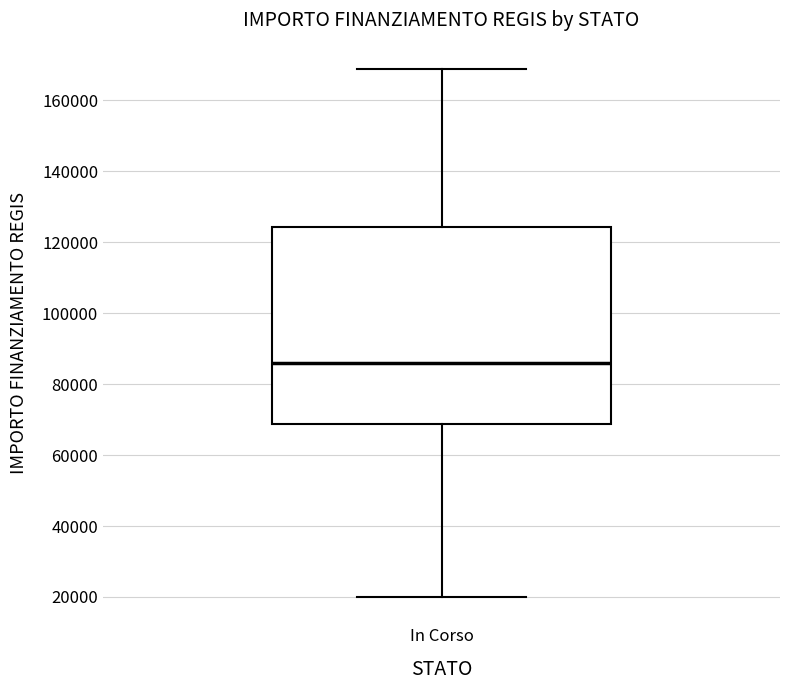

Where does the upper whisker of the box for In Corso end on the y-axis? The values are not printed on the chart, so give them approximately, as read against the axis.

168000